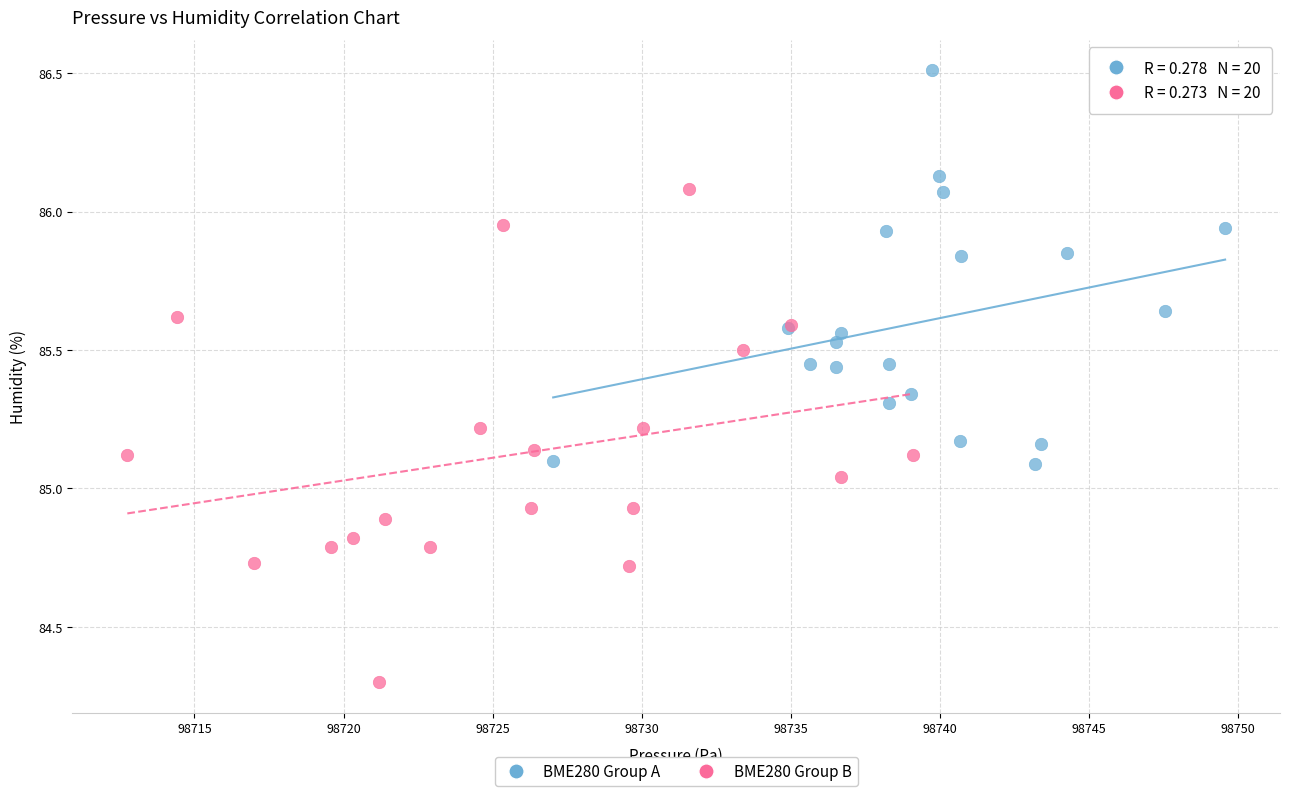

What are all the series names shown in the legend?

BME280 Group A, BME280 Group B